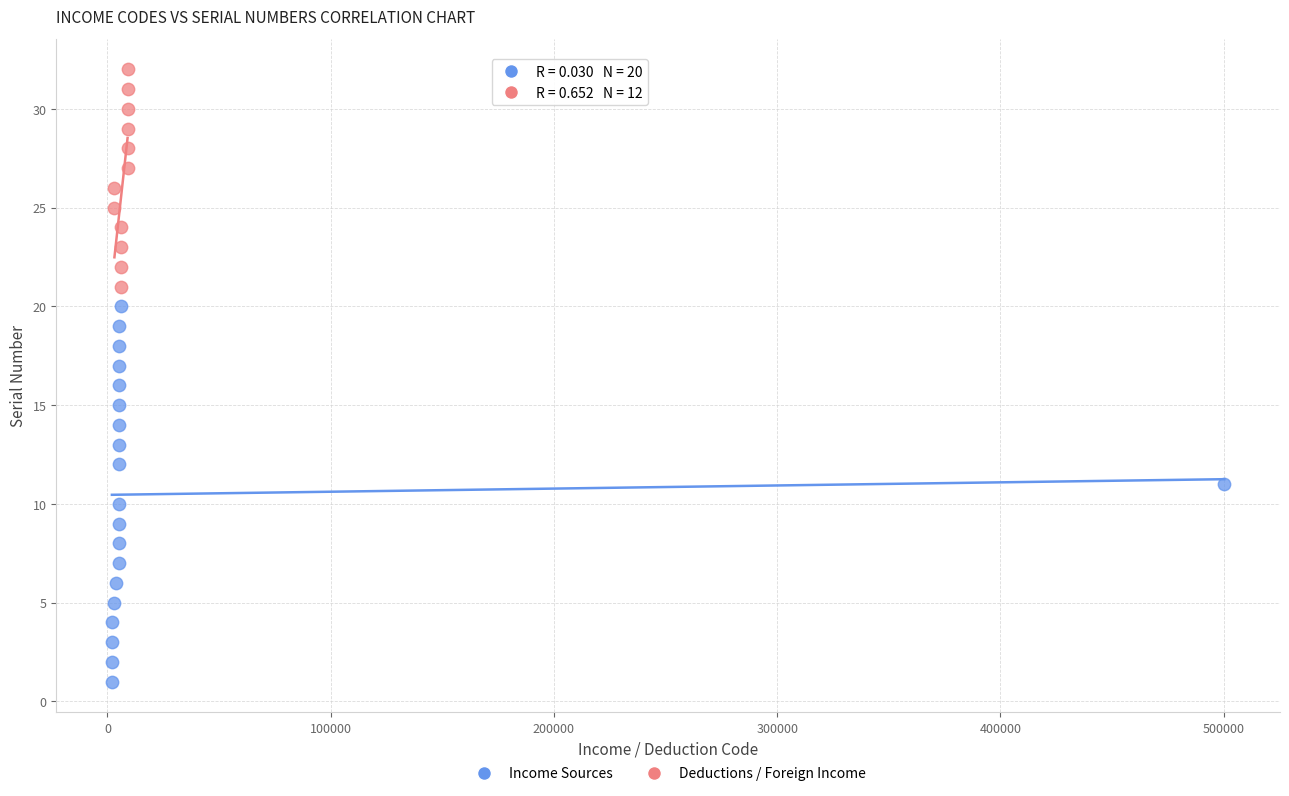

Which series has the largest Y range (max minus min)?

Income Sources